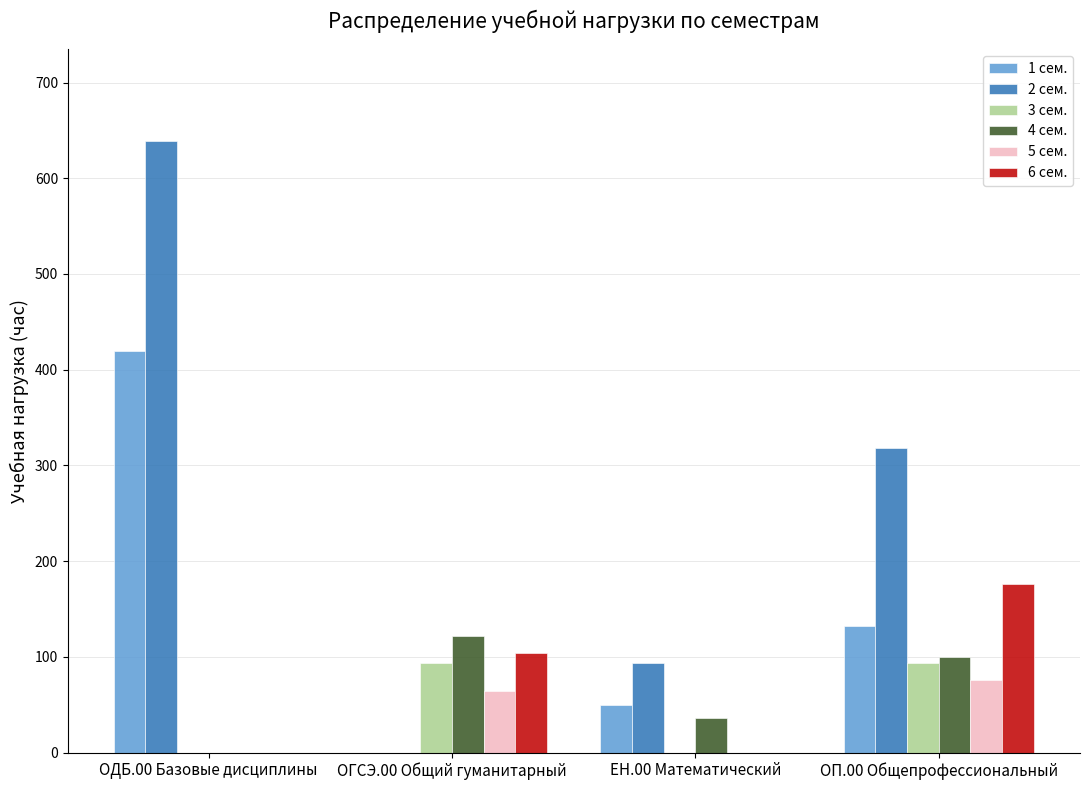

True or false: 5 сем. has a value of 41 at ОГСЭ.00 Общий гуманитарный.

False